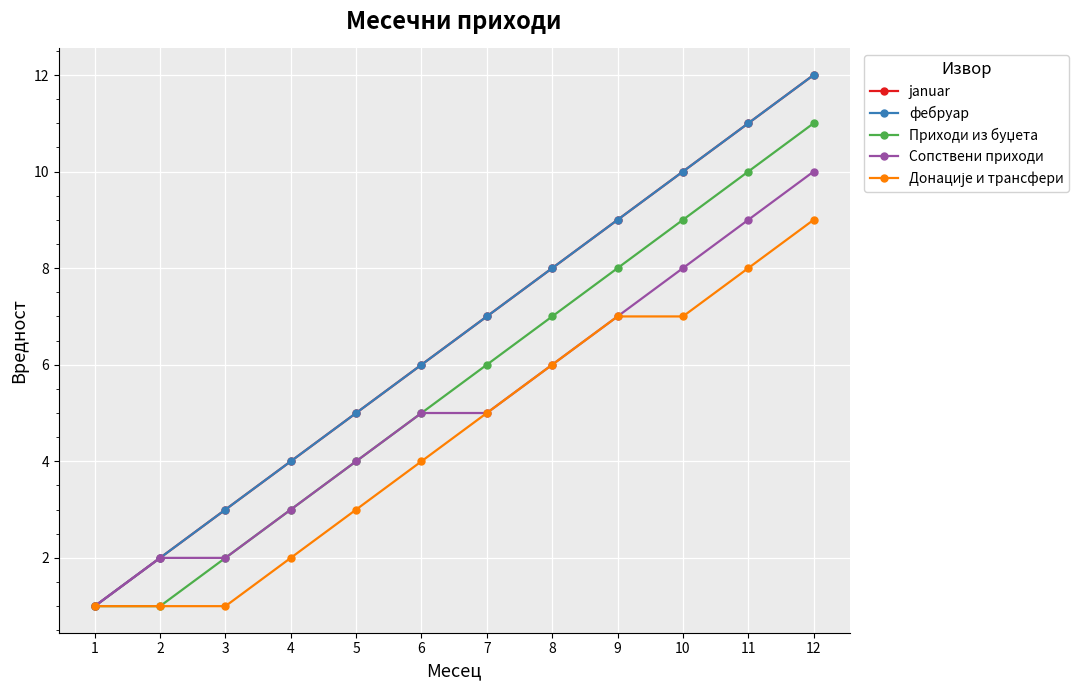

Reading right to left, extract all data points from this chart.

januar: 12	11	10	9	8	7	6	5	4	3	2	1
фебруар: 12	11	10	9	8	7	6	5	4	3	2	1
Приходи из буџета: 11	10	9	8	7	6	5	4	3	2	1	1
Сопствени приходи: 10	9	8	7	6	5	5	4	3	2	2	1
Донације и трансфери: 9	8	7	7	6	5	4	3	2	1	1	1